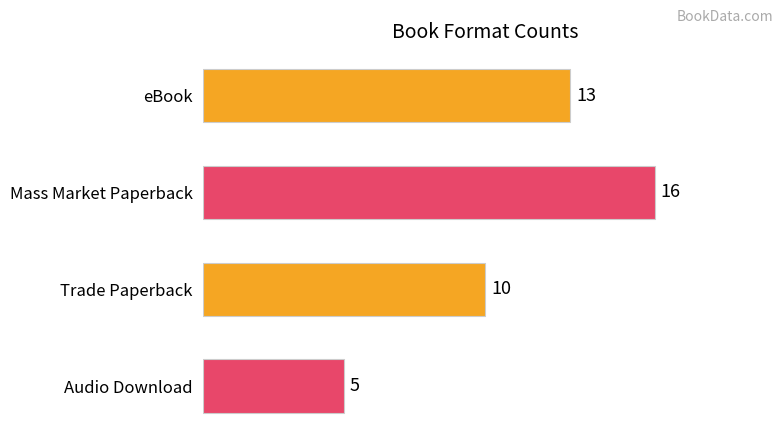

Where does the data first go above 13?

Mass Market Paperback